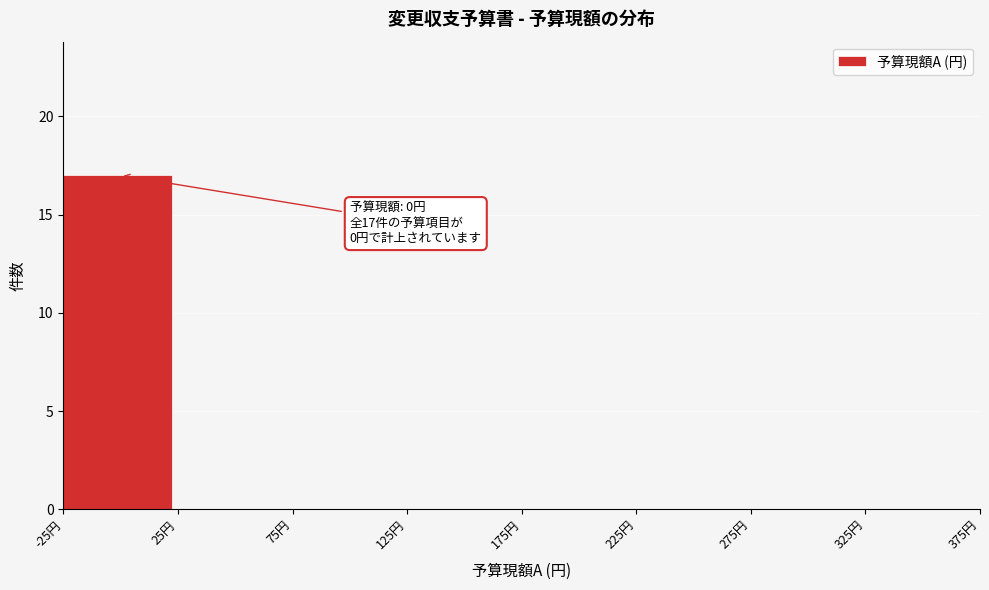

Over which range of the x-axis is the bar tallest?

-25 to 25